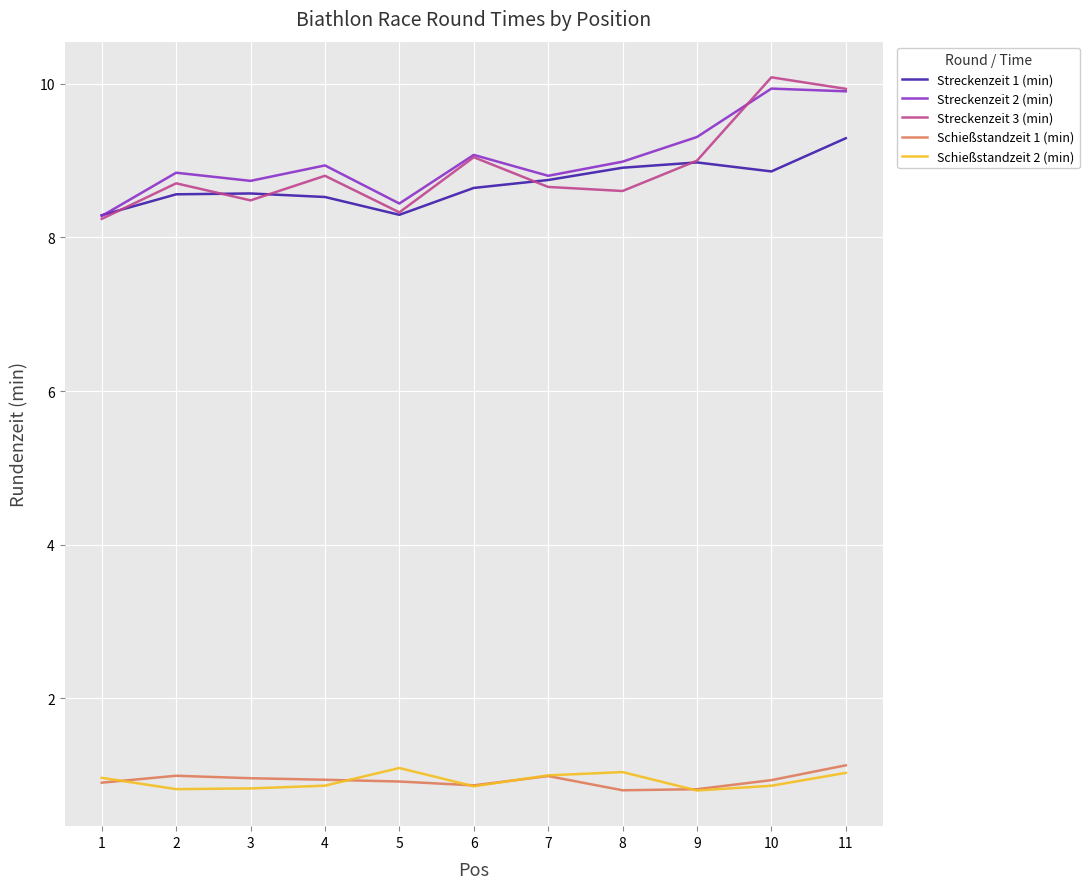

The Schießstandzeit 2 (min) series shows 1.0 at 7. True or false?

True